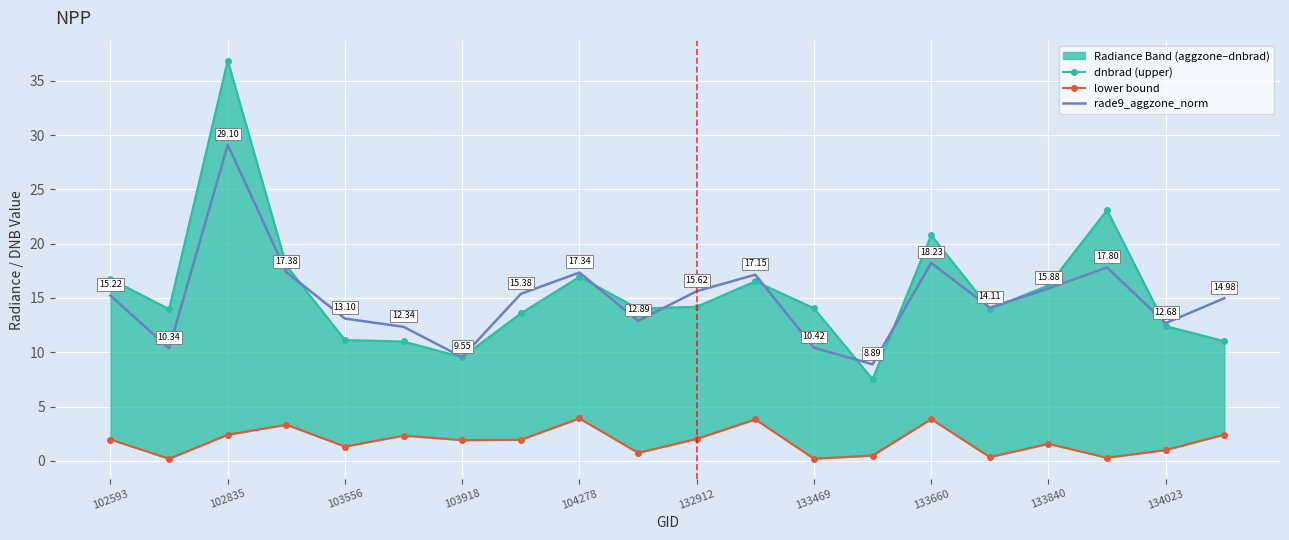

Where is the first local maximum for rade9_aggzone_norm?

102835